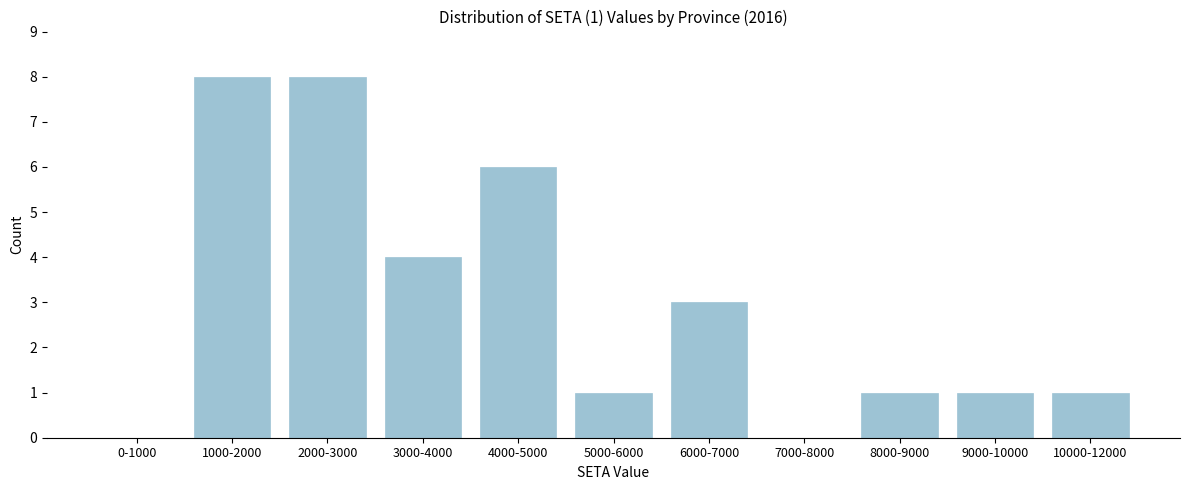

Reading left to right, what are all the values shown in this chart?

0-1000=0	1000-2000=8	2000-3000=8	3000-4000=4	4000-5000=6	5000-6000=1	6000-7000=3	7000-8000=0	8000-9000=1	9000-10000=1	10000-12000=1